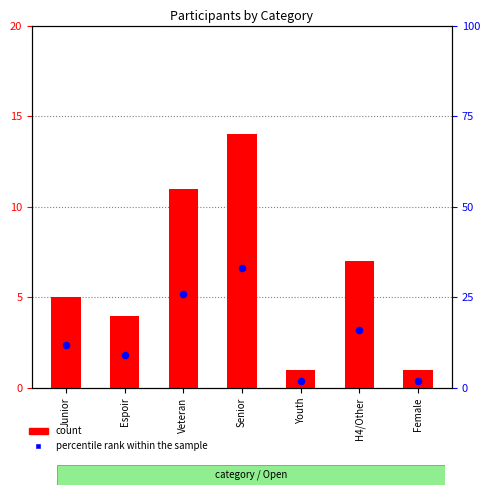

Which series reaches the minimum Y coordinate?

count